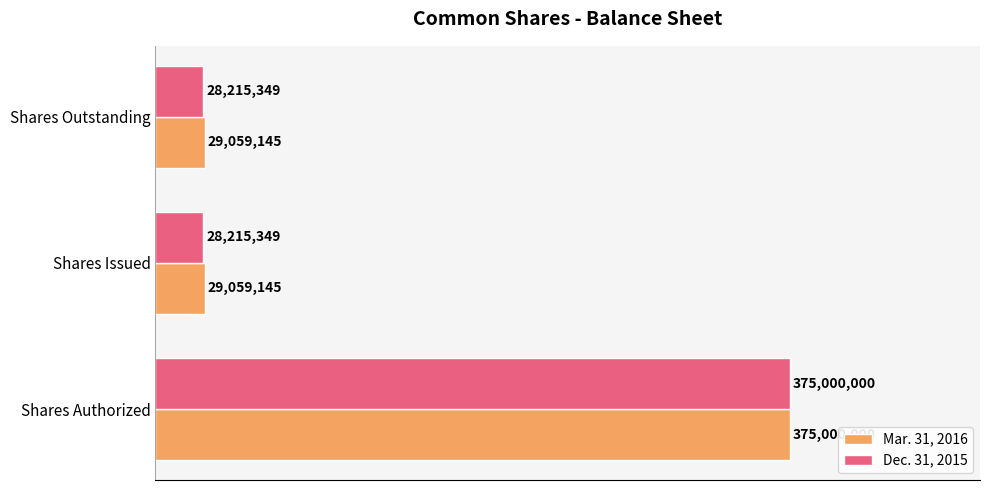

List the series in order of their peak value, lowest first.

Mar. 31, 2016, Dec. 31, 2015